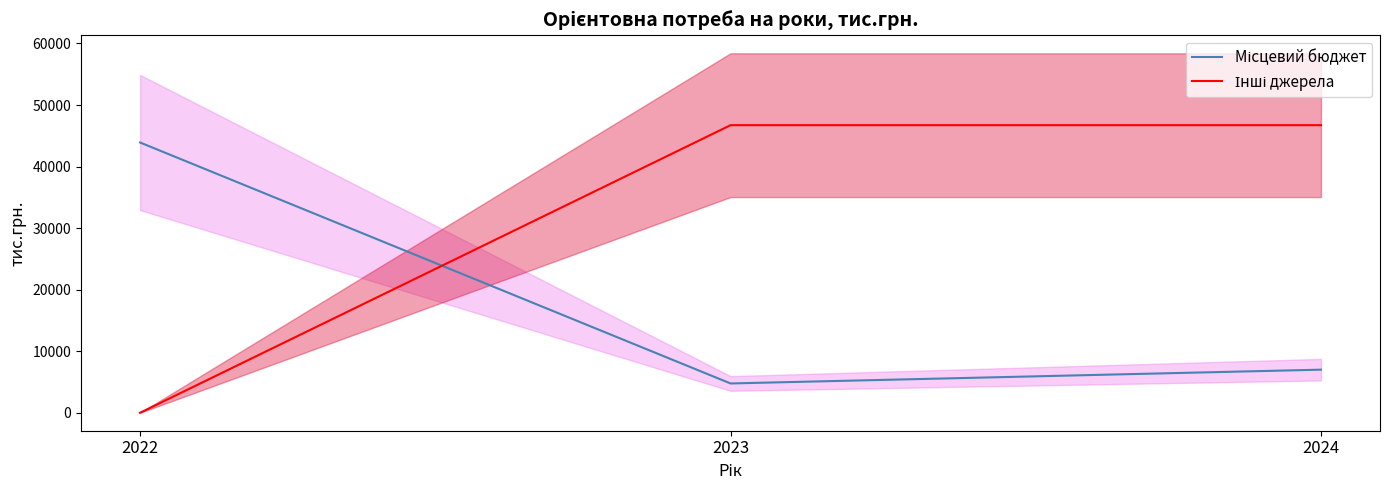

Where is Інші джерела nearest to the value 23360?

2022